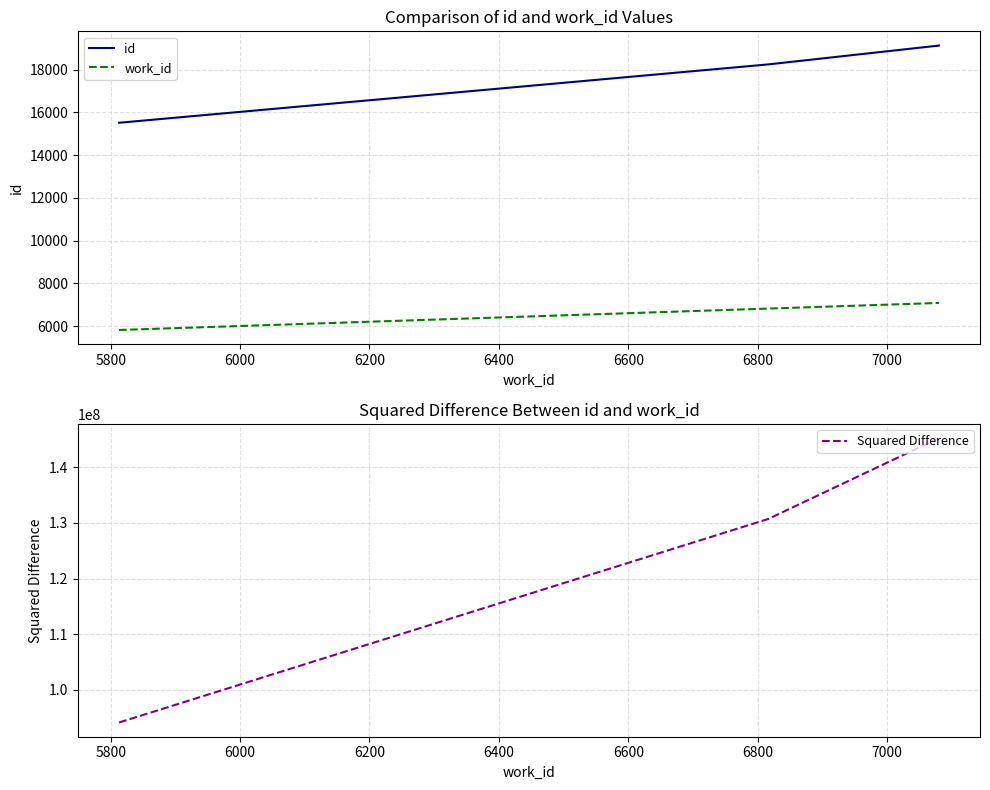

Which series has the largest range (max minus min)?

Squared Difference